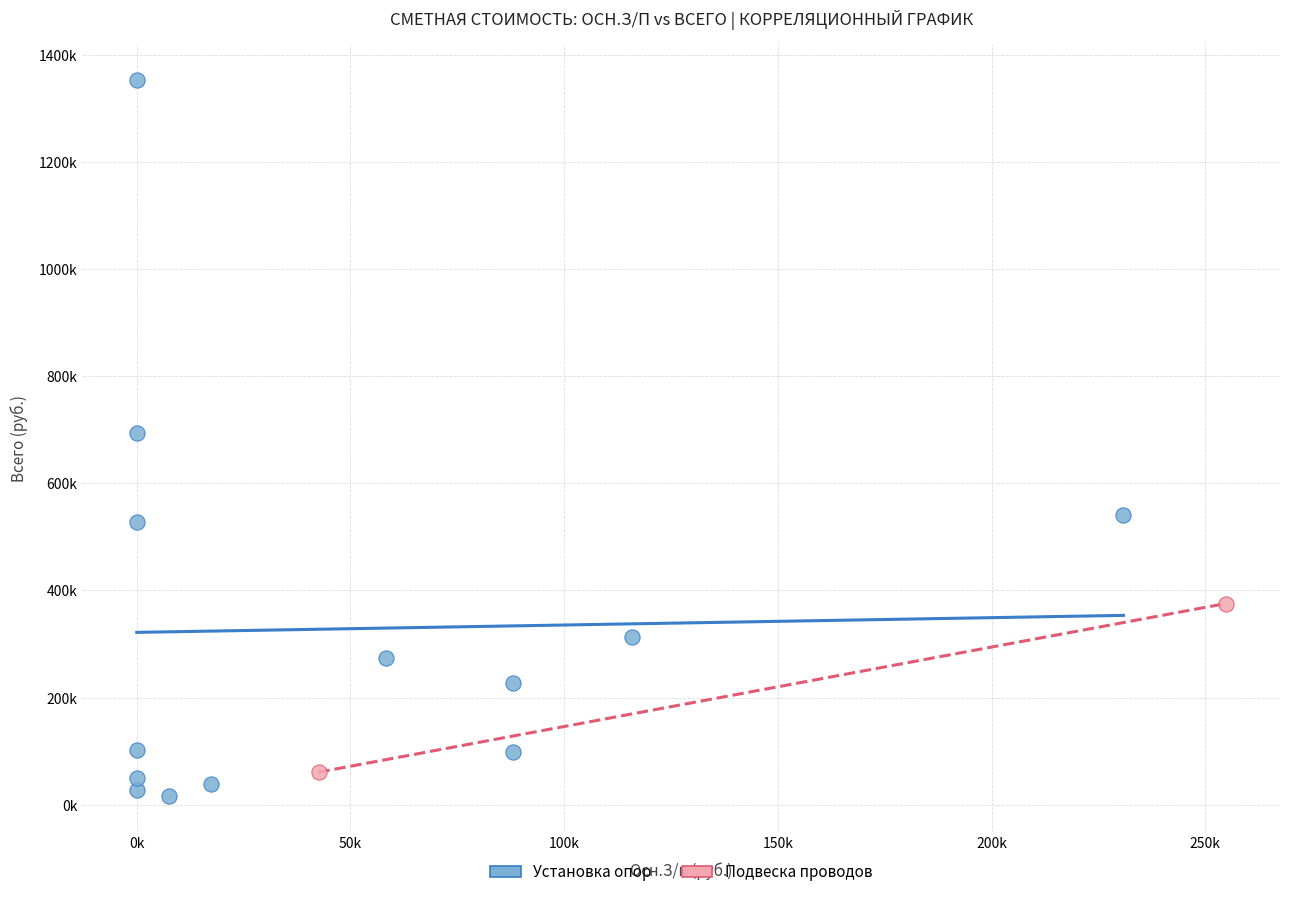

What are all the series names shown in the legend?

Установка опор, Подвеска проводов